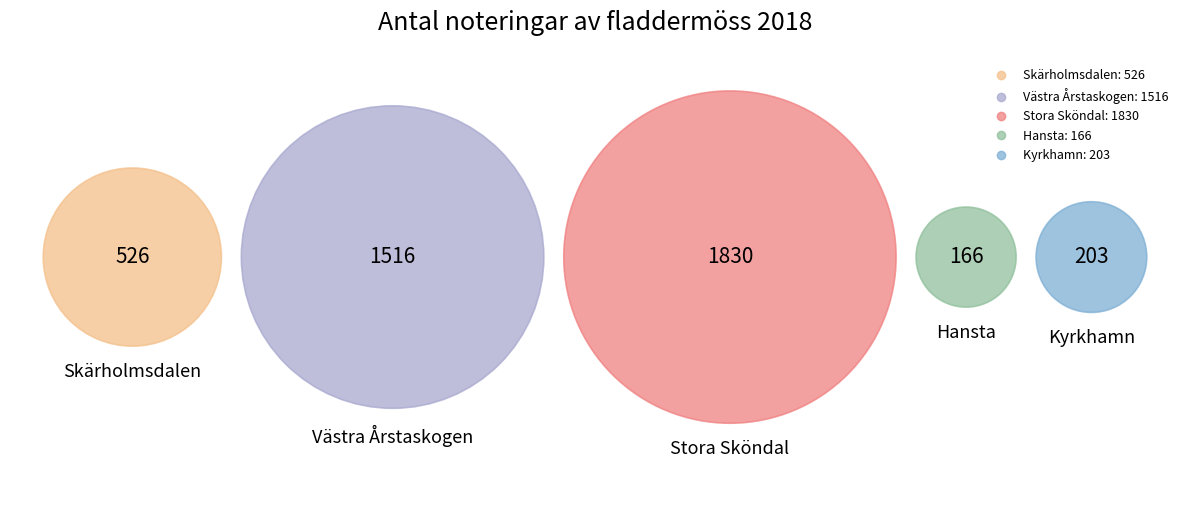

Is it true that Skärholmsdalen is 12% of the pie?

True